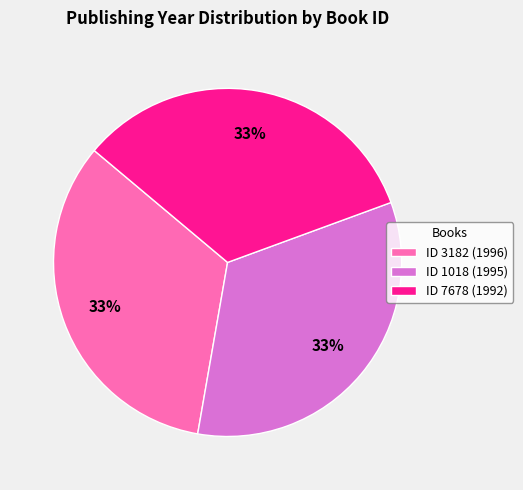

Is ID 3182 (1996) the majority of the pie?

No